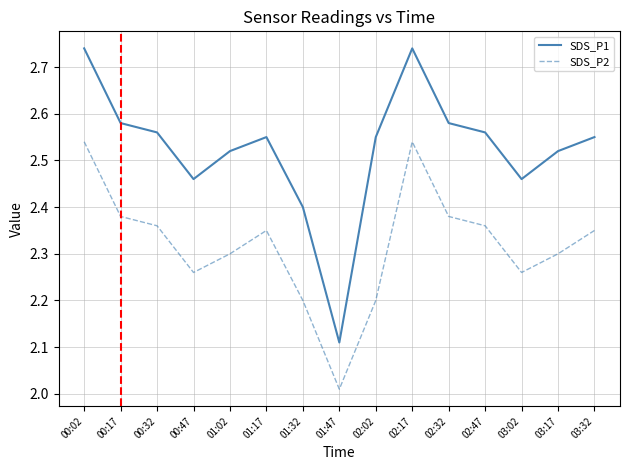

Where is SDS_P2 nearest to the value 2?

01:47